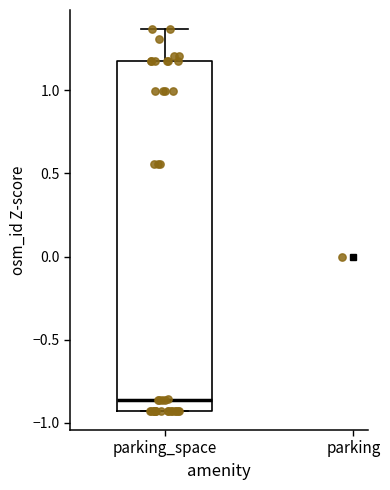

Where is the lower edge of the box for parking_space on the y-axis? The values are not printed on the chart, so give them approximately, as read against the axis.

-0.95